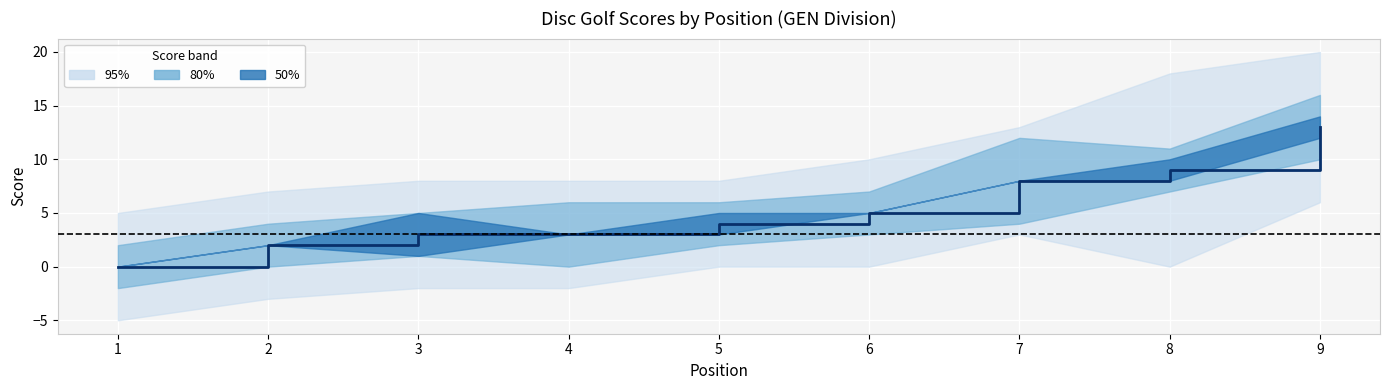

The value at 4 is 5. True or false?

False